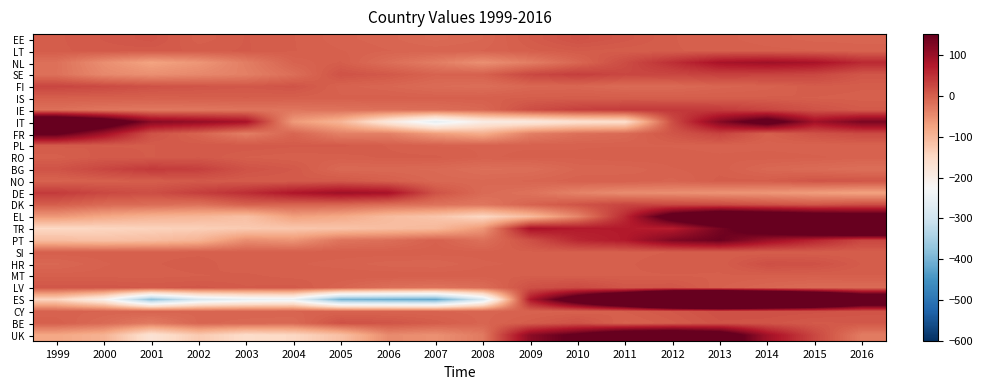

Reading left to right, what are all the values shown in this chart?

EE: 1999=2.8	2000=6.8	2001=10.8	2002=-1.2	2003=3.8	2004=0.8	2005=-4.2	2006=-7.2	2007=-12.2	2008=-8.2	2009=3.8	2010=13.8	2011=7.8	2012=0.8	2013=-1.2	2014=-4.2	2015=-6.2	2016=-6.2
LT: 1999=2.8	2000=4.8	2001=4.8	2002=2.8	2003=3.8	2004=0.8	2005=-2.2	2006=-5.2	2007=-6.2	2008=-5.2	2009=-0.2	2010=3.8	2011=1.8	2012=0.8	2013=-0.2	2014=-1.2	2015=-2.2	2016=-4.2
NL: 1999=-18.9	2000=-50.9	2001=-74.9	2002=-59.9	2003=-32.9	2004=-4.9	2005=1.1	2006=-15.9	2007=-31.9	2008=-52.9	2009=-32.9	2010=-7.9	2011=19.1	2012=49.1	2013=83.1	2014=92.1	2015=83.1	2016=56.1
SE: 1999=-19.6	2000=-44.6	2001=-52.6	2002=-44.6	2003=-35.6	2004=-16.6	2005=12.4	2006=6.4	2007=-4.6	2008=-2.6	2009=23.4	2010=33.4	2011=24.4	2012=25.4	2013=31.4	2014=29.4	2015=25.4	2016=9.4
FI: 1999=26.2	2000=21.2	2001=13.2	2002=10.2	2003=7.2	2004=11.2	2005=-3.8	2006=-7.8	2007=-13.8	2008=-16.8	2009=-8.8	2010=-7.8	2011=-12.8	2012=-11.8	2013=-6.8	2014=-3.8	2015=3.2	2016=1.2
IS: 1999=-0.7	2000=-0.7	2001=-1.7	2002=-0.7	2003=0.3	2004=-0.7	2005=-1.7	2006=-0.7	2007=-1.7	2008=-0.7	2009=1.3	2010=2.3	2011=2.3	2012=1.3	2013=1.3	2014=1.3	2015=0.3	2016=-0.7
IE: 1999=-18.2	2000=-25.2	2001=-27.2	2002=-26.2	2003=-23.2	2004=-24.2	2005=-21.2	2006=-18.2	2007=-16.2	2008=-9.2	2009=17.8	2010=31.8	2011=37.8	2012=39.8	2013=37.8	2014=26.8	2015=12.8	2016=4.8
IT: 1999=268.2	2000=207.2	2001=115.2	2002=102.2	2003=84.2	2004=-63.8	2005=-97.8	2006=-184.8	2007=-258.8	2008=-197.8	2009=-187.8	2010=-166.8	2011=-158.8	2012=18.2	2013=117.2	2014=185.2	2015=90.2	2016=129.2
FR: 1999=157.4	2000=91.4	2001=13.4	2002=-4.6	2003=-33.6	2004=-6.6	2005=-36.6	2006=-35.6	2007=-67.6	2008=-87.6	2009=-34.6	2010=-17.6	2011=-11.6	2012=9.4	2013=29.4	2014=-0.6	2015=13.4	2016=21.4
PL: 1999=4.3	2000=3.3	2001=3.3	2002=5.3	2003=6.3	2004=4.3	2005=4.3	2006=0.3	2007=-2.7	2008=-2.7	2009=-2.7	2010=-2.7	2011=-2.7	2012=-2.7	2013=-3.7	2014=-3.7	2015=-4.7	2016=-3.7
RO: 1999=-0.7	2000=5.3	2001=3.3	2002=6.3	2003=0.3	2004=-1.7	2005=-0.7	2006=1.3	2007=1.3	2008=-2.7	2009=-1.7	2010=-1.7	2011=0.3	2012=-0.7	2013=-1.7	2014=-0.7	2015=-1.7	2016=-3.7
BG: 1999=11.4	2000=25.4	2001=38.4	2002=32.4	2003=12.4	2004=6.4	2005=-10.6	2006=-10.6	2007=-11.6	2008=-17.6	2009=-16.6	2010=-7.6	2011=-7.6	2012=-2.6	2013=-0.6	2014=-9.6	2015=-13.6	2016=-17.6
NO: 1999=-4.3	2000=-1.3	2001=0.7	2002=5.7	2003=3.7	2004=3.7	2005=6.7	2006=-0.3	2007=-9.3	2008=-10.3	2009=-7.3	2010=-3.3	2011=-2.3	2012=-6.3	2013=1.7	2014=1.7	2015=10.7	2016=9.7
DE: 1999=37.7	2000=23.7	2001=16.7	2002=32.7	2003=50.7	2004=76.7	2005=92.7	2006=84.7	2007=12.7	2008=-12.3	2009=-20.3	2010=-38.3	2011=-49.3	2012=-51.3	2013=-56.3	2014=-59.3	2015=-67.3	2016=-74.3
DK: 1999=0.1	2000=-11.9	2001=-14.9	2002=-20.9	2003=-2.9	2004=-4.9	2005=-6.9	2006=-15.9	2007=-20.9	2008=-25.9	2009=-4.9	2010=11.1	2011=27.1	2012=25.1	2013=23.1	2014=15.1	2015=10.1	2016=19.1
EL: 1999=-61.8	2000=-79.8	2001=-92.8	2002=-98.8	2003=-111.8	2004=-70.8	2005=-81.8	2006=-105.8	2007=-118.8	2008=-146.8	2009=-104.8	2010=-40.8	2011=56.2	2012=190.2	2013=248.2	2014=229.2	2015=203.2	2016=188.2
TR: 1999=-149.5	2000=-144.5	2001=-139.5	2002=-134.5	2003=-127.5	2004=-122.5	2005=-117.5	2006=-109.5	2007=-103.5	2008=-61.5	2009=84.5	2010=71.5	2011=71.5	2012=68.5	2013=132.5	2014=193.5	2015=262.5	2016=325.5
PT: 1999=-108.7	2000=-114.7	2001=-108.7	2002=-95.7	2003=-49.7	2004=-57.7	2005=-22.7	2006=-16.7	2007=-2.7	2008=-18.7	2009=15.3	2010=58.3	2011=72.3	2012=123.3	2013=143.3	2014=96.3	2015=61.3	2016=25.3
SI: 1999=-0.3	2000=-0.3	2001=-0.3	2002=-0.3	2003=-0.3	2004=-0.3	2005=-0.3	2006=-0.3	2007=-0.3	2008=-1.3	2009=-0.3	2010=-0.3	2011=-0.3	2012=0.7	2013=1.7	2014=0.7	2015=0.7	2016=0.7
HR: 1999=-8.8	2000=-2.8	2001=0.2	2002=2.2	2003=-1.8	2004=-1.8	2005=-3.8	2006=-6.8	2007=-7.8	2008=-2.8	2009=-1.8	2010=-0.8	2011=0.2	2012=2.2	2013=1.2	2014=16.2	2015=14.2	2016=3.2
MT: 1999=-0.7	2000=-0.7	2001=-0.7	2002=0.3	2003=1.3	2004=-0.7	2005=0.3	2006=0.3	2007=0.3	2008=-0.7	2009=0.3	2010=0.3	2011=0.3	2012=0.3	2013=0.3	2014=-0.7	2015=-0.7	2016=0.3
LV: 1999=8.9	2000=8.9	2001=5.9	2002=7.9	2003=3.9	2004=4.9	2005=-5.1	2006=-17.1	2007=-22.1	2008=-15.1	2009=14.9	2010=21.9	2011=8.9	2012=9.9	2013=-2.1	2014=-8.1	2015=-13.1	2016=-13.1
ES: 1999=-142.4	2000=-206.4	2001=-374.4	2002=-285.4	2003=-255.4	2004=-248.4	2005=-400.4	2006=-410.4	2007=-418.4	2008=-284.4	2009=74.6	2010=208.6	2011=343.6	2012=551.6	2013=625.6	2014=524.6	2015=418.6	2016=278.6
CY: 1999=-4.3	2000=-5.3	2001=-5.3	2002=-7.3	2003=-6.3	2004=-5.3	2005=-4.3	2006=-5.3	2007=-5.3	2008=-6.3	2009=-4.3	2010=-2.3	2011=0.7	2012=6.7	2013=14.7	2014=14.7	2015=13.7	2016=10.7
BE: 1999=-0.3	2000=-12.3	2001=-29.3	2002=-7.3	2003=-9.3	2004=-11.3	2005=13.7	2006=10.7	2007=2.7	2008=-6.3	2009=2.7	2010=12.7	2011=-3.3	2012=2.7	2013=11.7	2014=10.7	2015=5.7	2016=6.7
UK: 1999=-79.4	2000=-94.4	2001=-171.4	2002=-127.4	2003=-156.4	2004=-147.4	2005=-113.4	2006=-47.4	2007=-53.4	2008=-29.4	2009=111.6	2010=162.6	2011=223.6	2012=235.6	2013=202.6	2014=90.6	2015=24.6	2016=-31.4